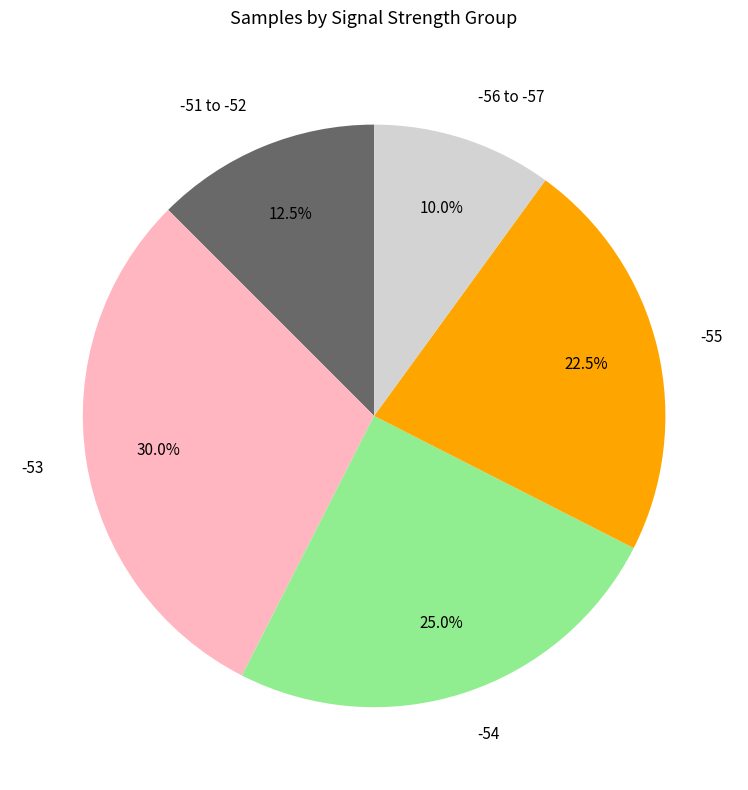

What is the total percentage of -54 and -55?

47.5%